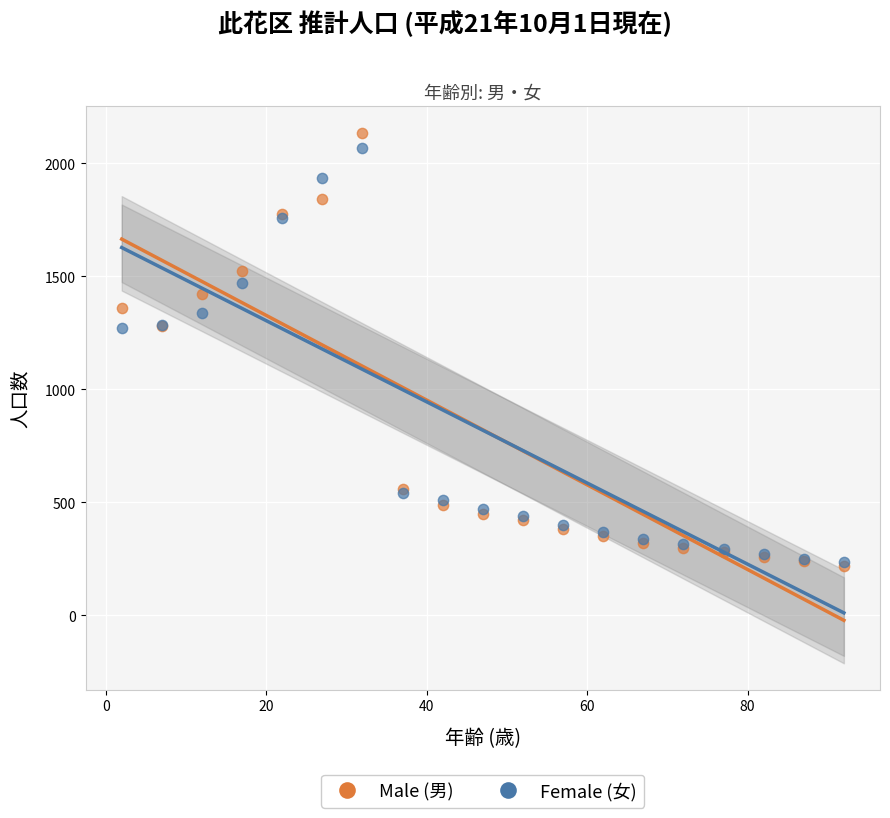

Which series has the widest spread of Y values?

Male (男)